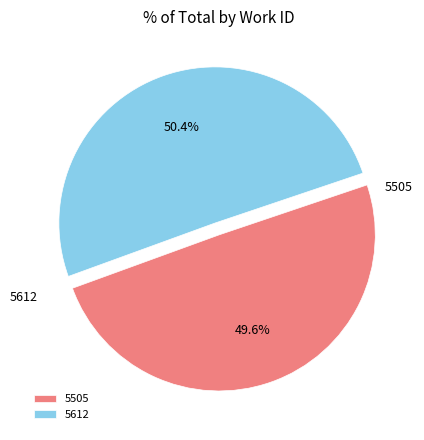

Do 5612 and 5505 together represent more than half of the pie?

Yes